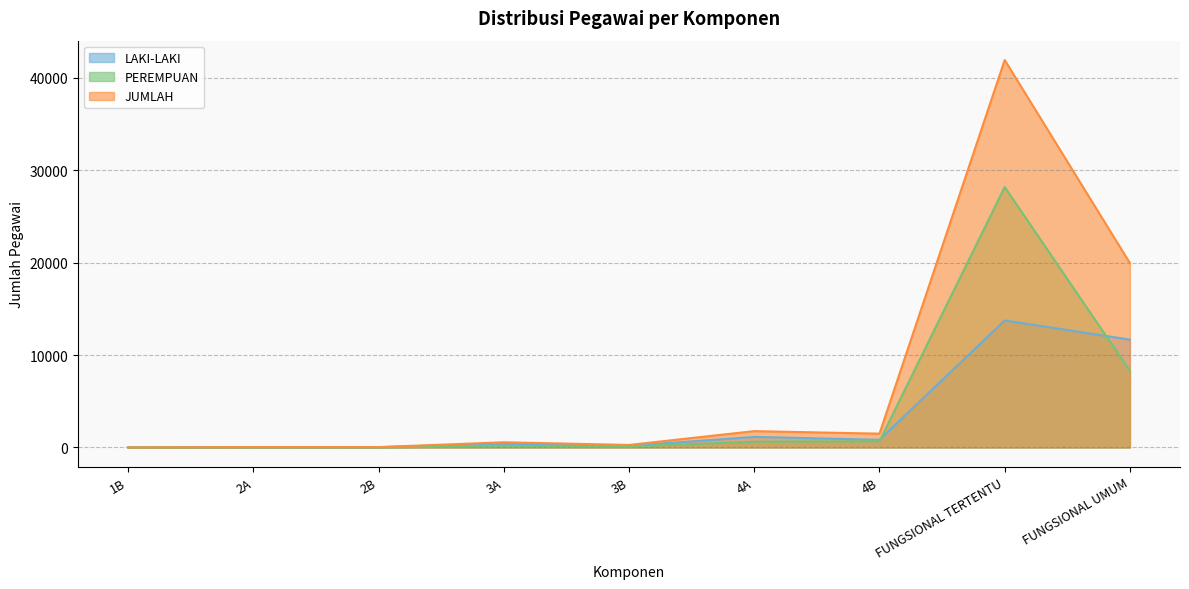

Where do PEREMPUAN and LAKI-LAKI first cross each other?

4B and FUNGSIONAL TERTENTU